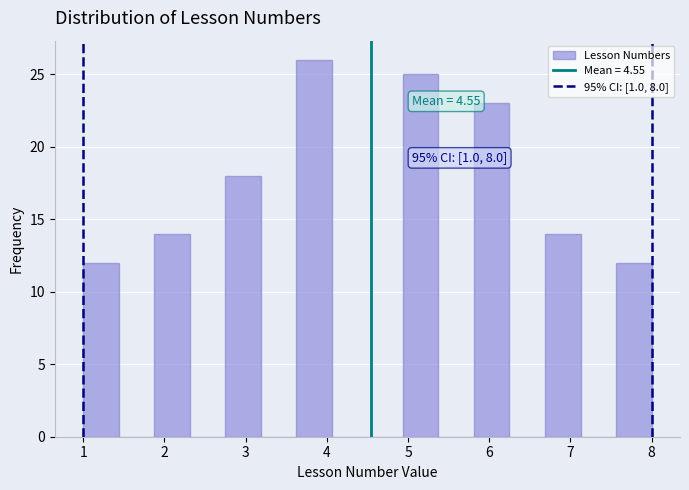

Over which range of the x-axis is the bar tallest?

3.6 to 4.1